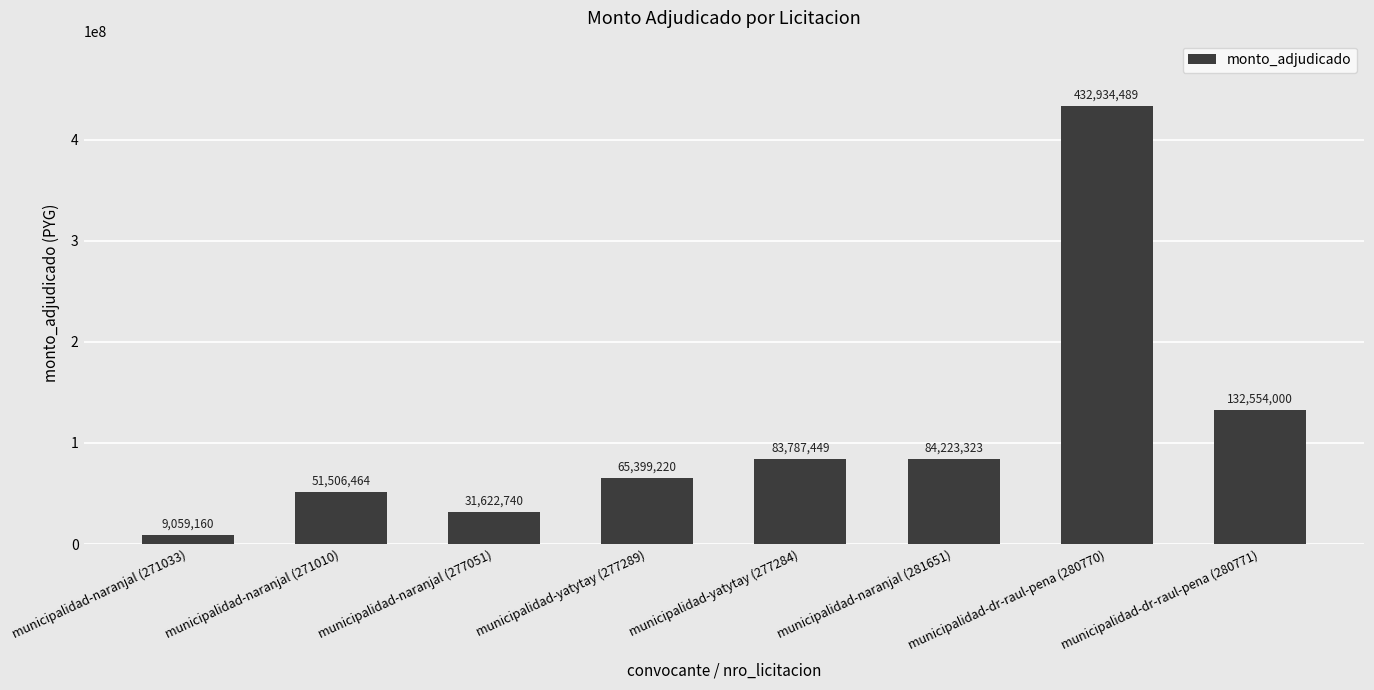

Reading left to right, list all the values displayed in this chart.

municipalidad-naranjal (271033)=9059160	municipalidad-naranjal (271010)=51506464	municipalidad-naranjal (277051)=31622740	municipalidad-yatytay (277289)=65399220	municipalidad-yatytay (277284)=83787449	municipalidad-naranjal (281651)=84223323	municipalidad-dr-raul-pena (280770)=432934489	municipalidad-dr-raul-pena (280771)=132554000